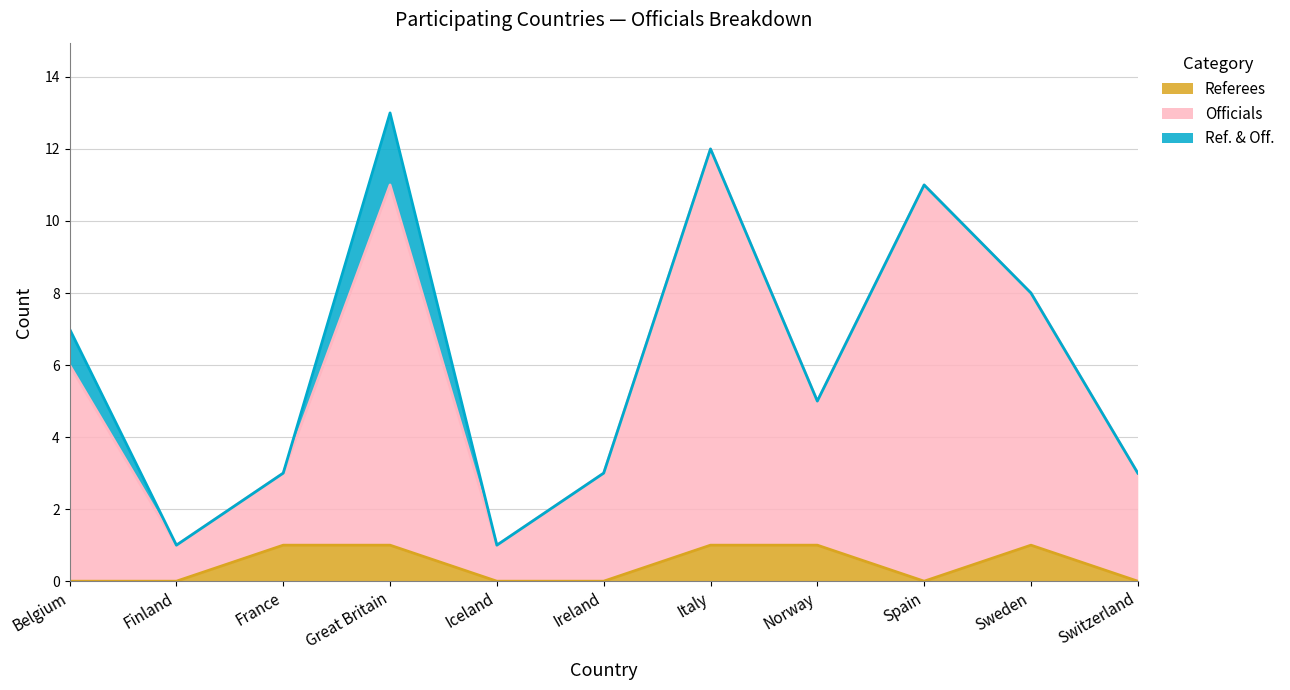

What is the difference between the maximum and minimum values in the Referees series?

1